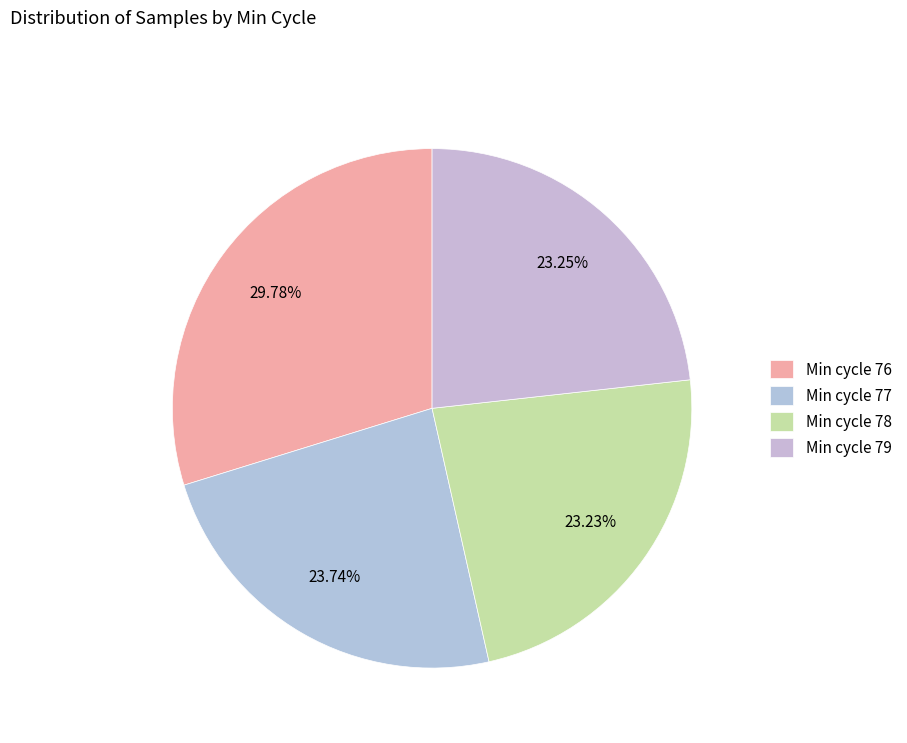

Is there a majority slice in this chart?

No